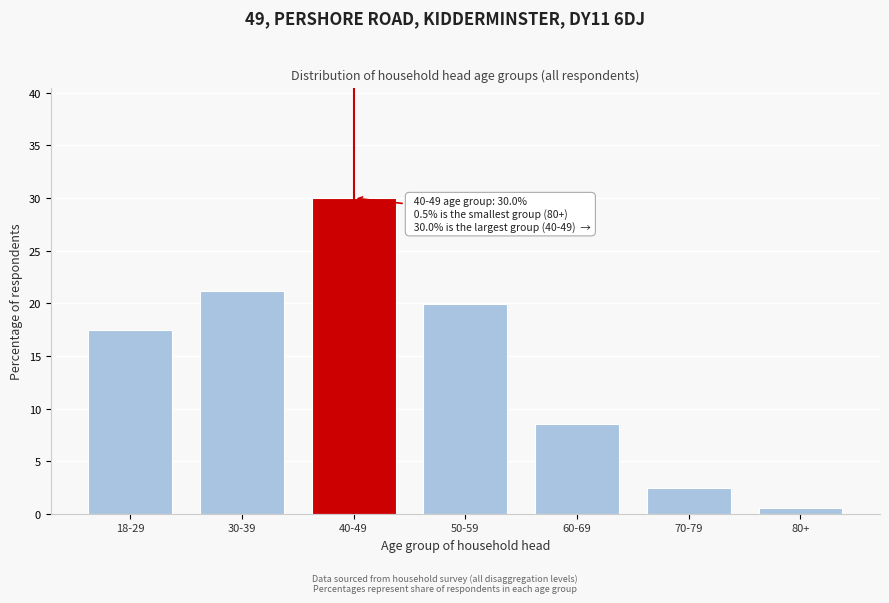

Reading right to left, what are all the values shown in this chart?

80+=0.5	70-79=2.4	60-69=8.5	50-59=19.9	40-49=30.0	30-39=21.2	18-29=17.5